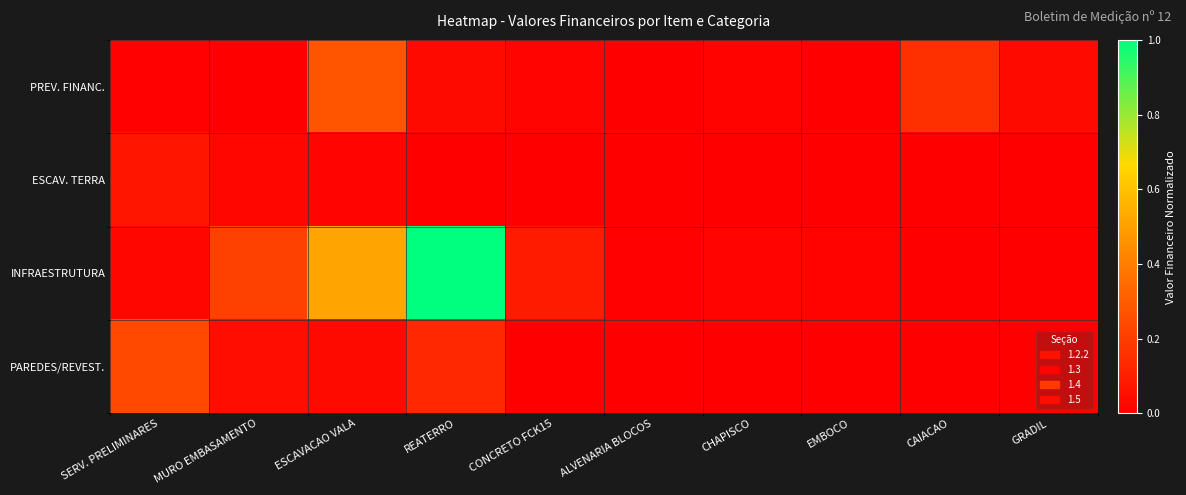

What is the spread (max minus min) of values at SERV. PRELIMINARES?

0.2